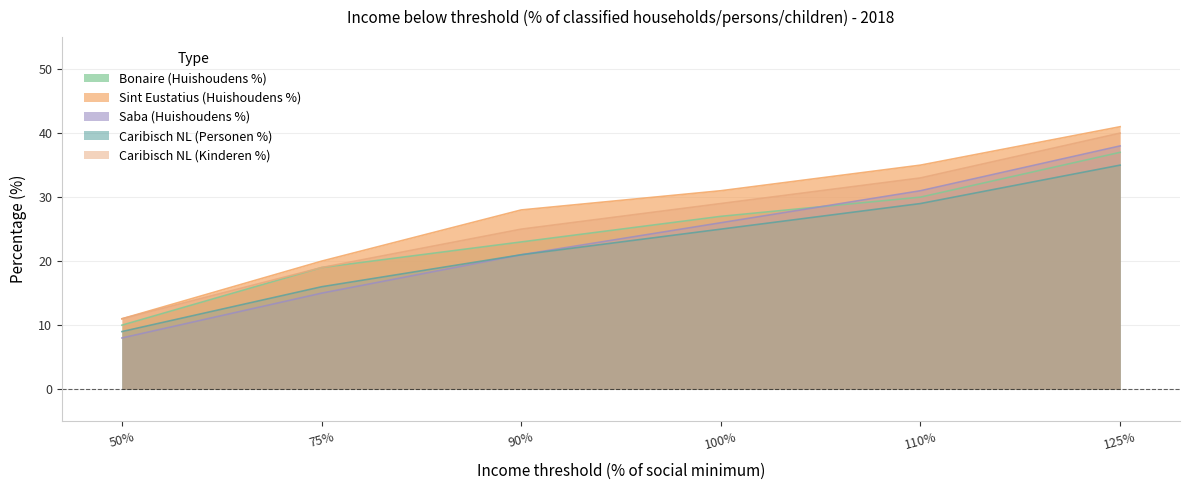

What is the smallest value displayed?

8